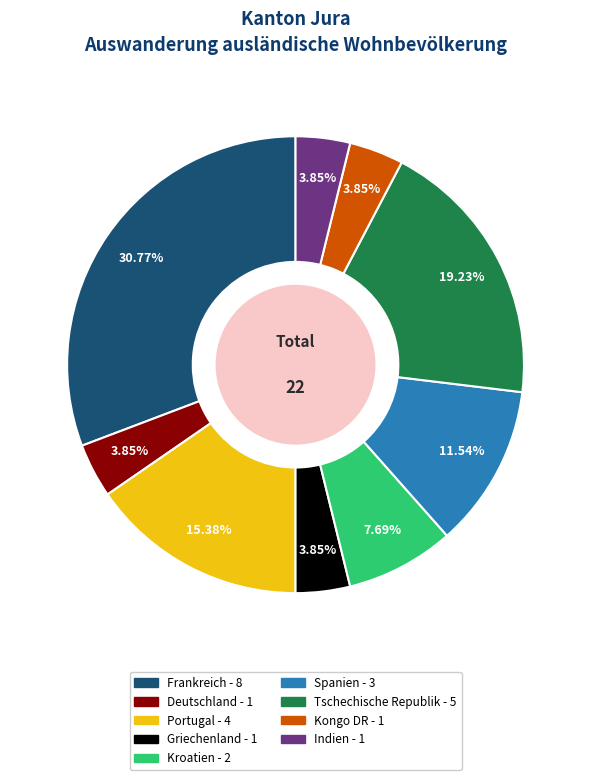

Is there a majority slice in this chart?

No